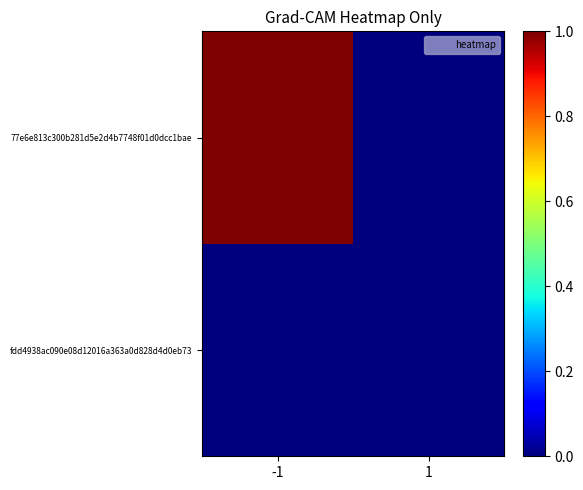

At which category is the sum across all series the highest?

-1